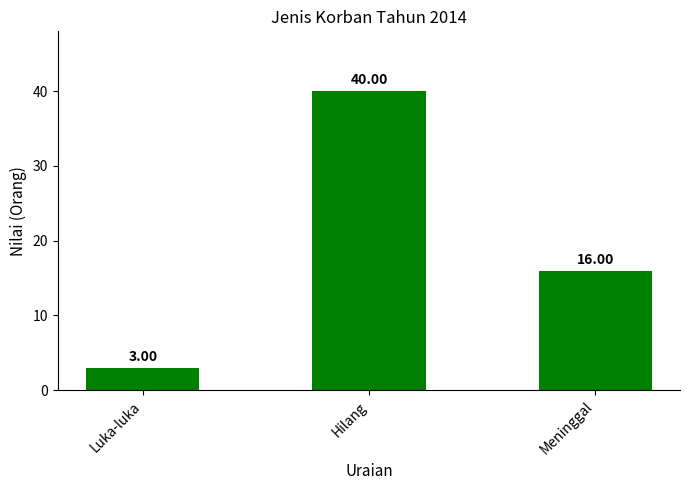

What is the maximum value shown in the chart?

40